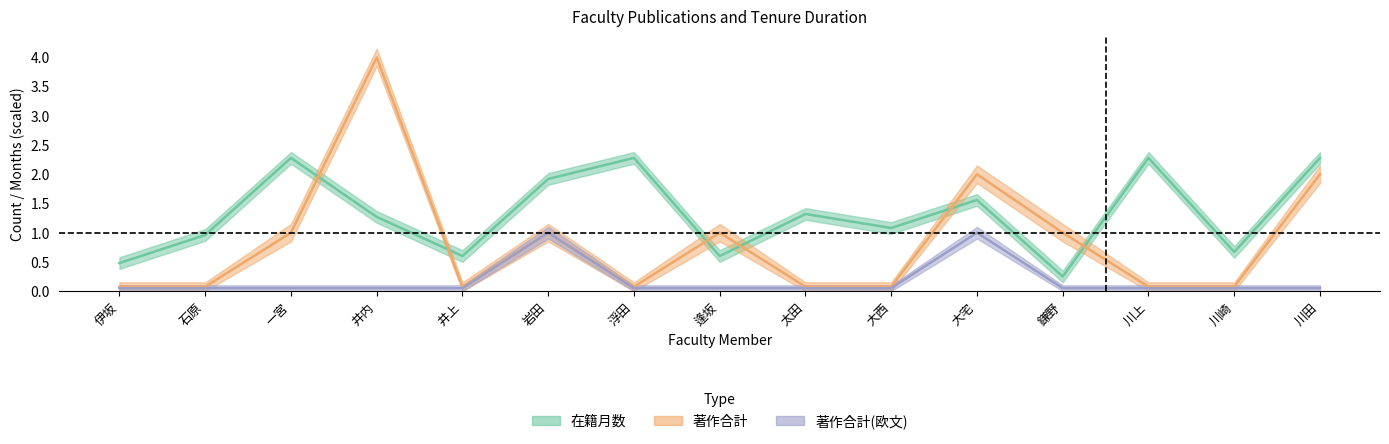

What is the difference between the second highest and minimum values in the 著作合計 series?

1.9